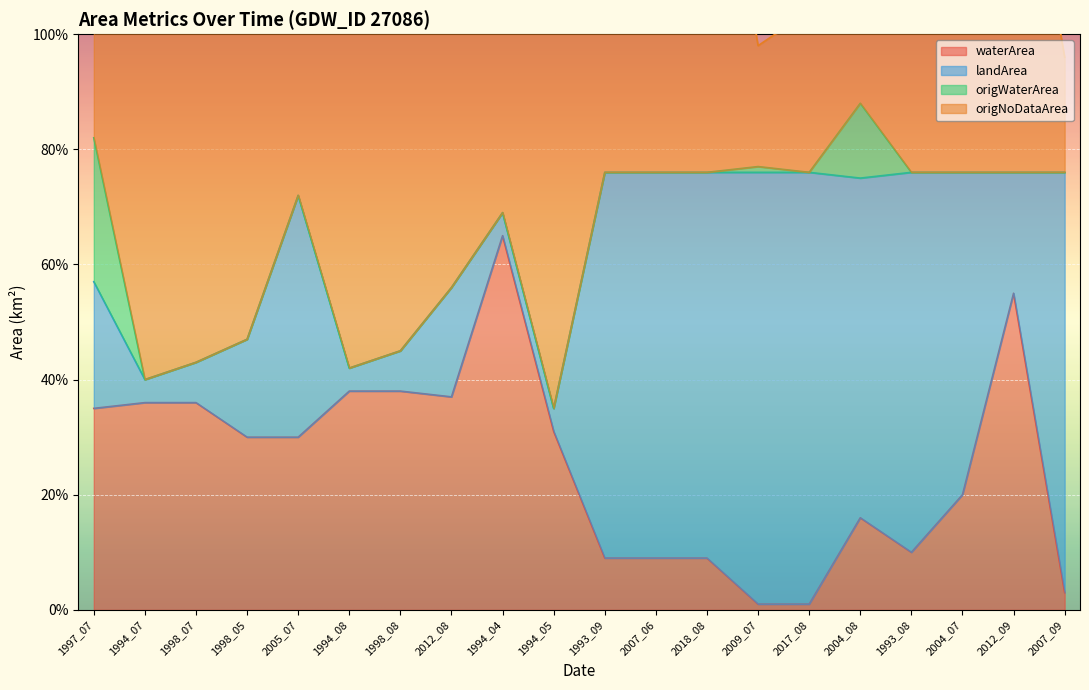

How many interior local valleys does the origNoDataArea series have?

4